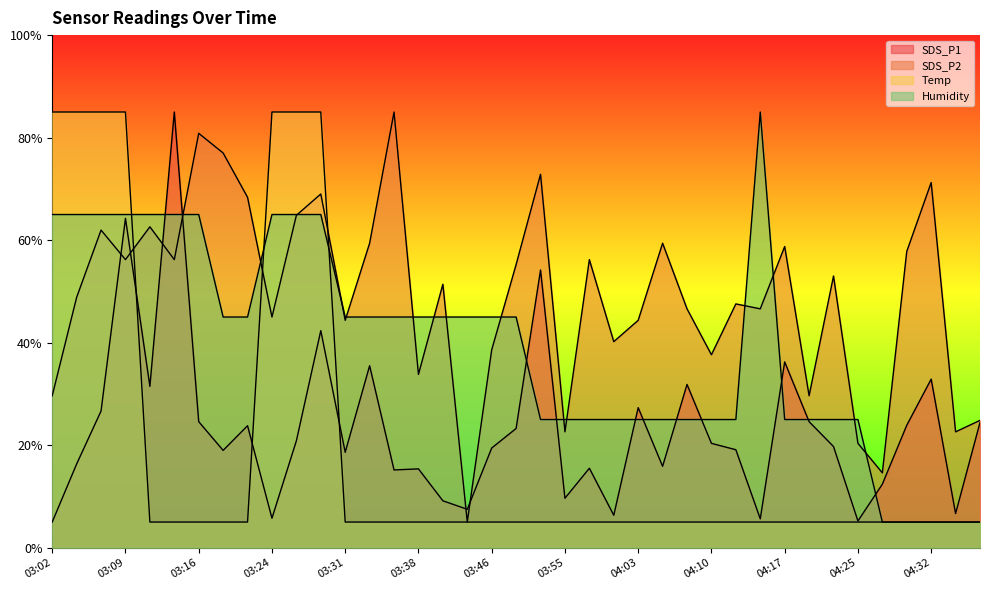

Which series has the largest range (max minus min)?

SDS_P1